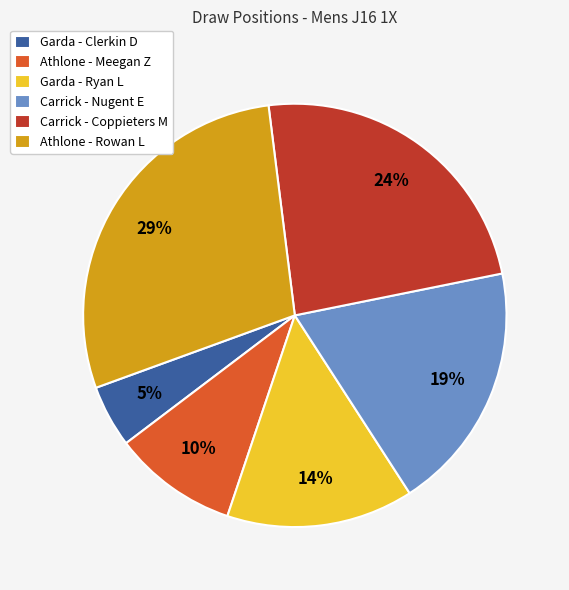

Combined, do Athlone - Rowan L and Carrick - Coppieters M account for over 50%?

Yes